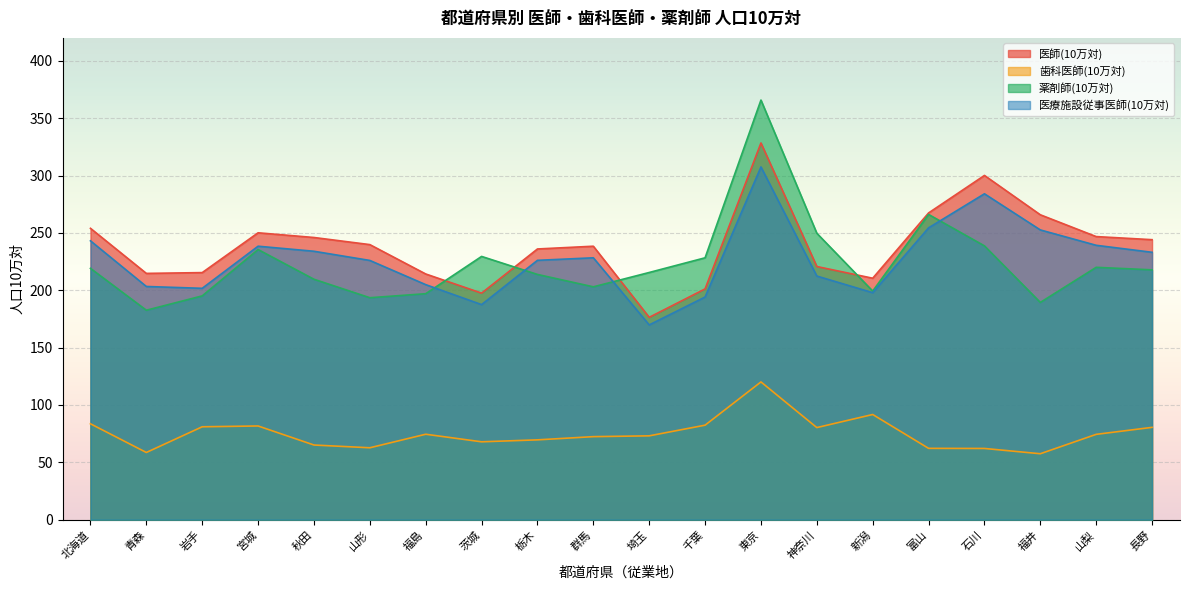

Does the chart display data point markers on the line(s)?

No